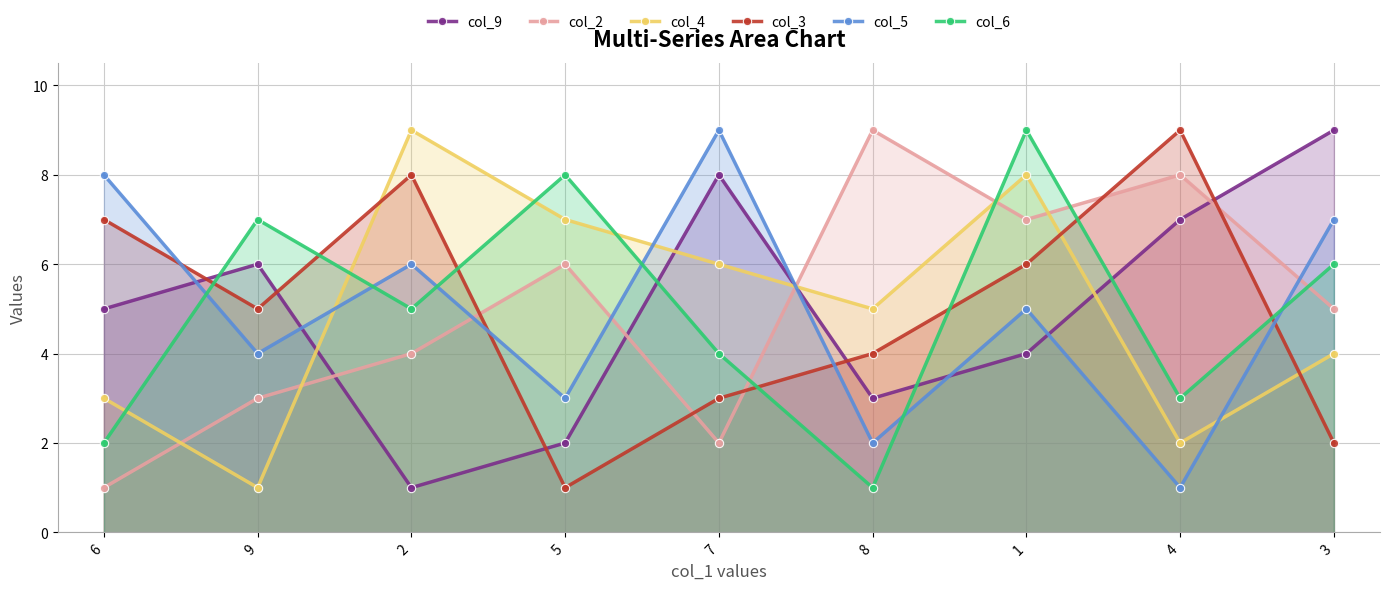

What position from the left is 6?

1